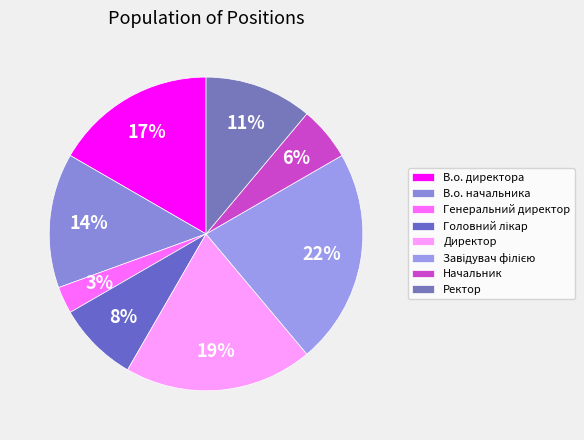

Count the number of slices in the pie.

8